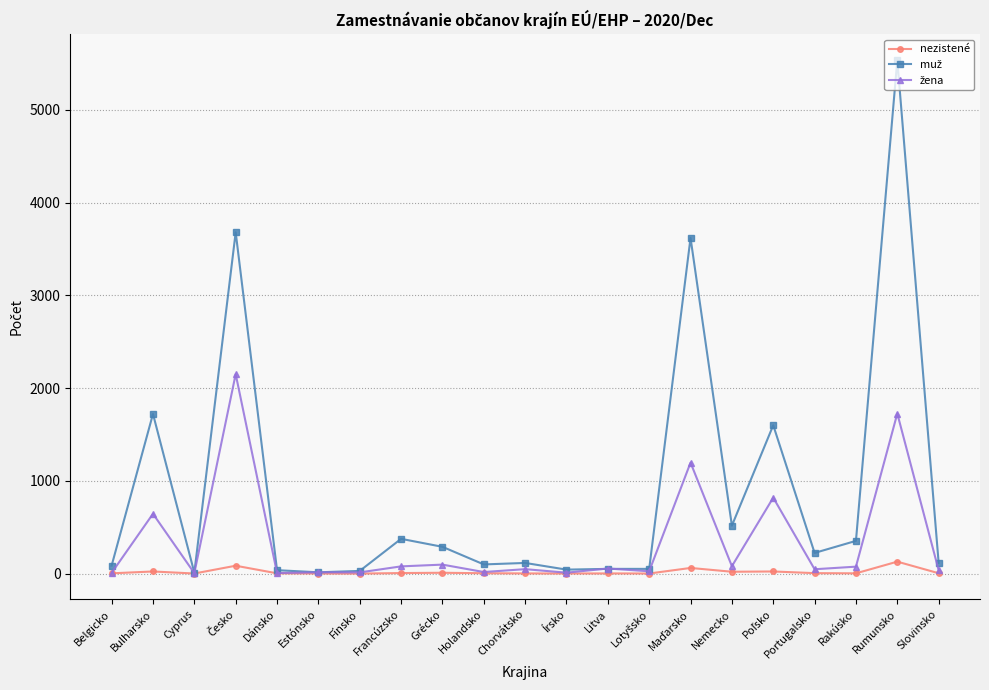

True or false: nezistené has more than 1 interior local peaks.

True